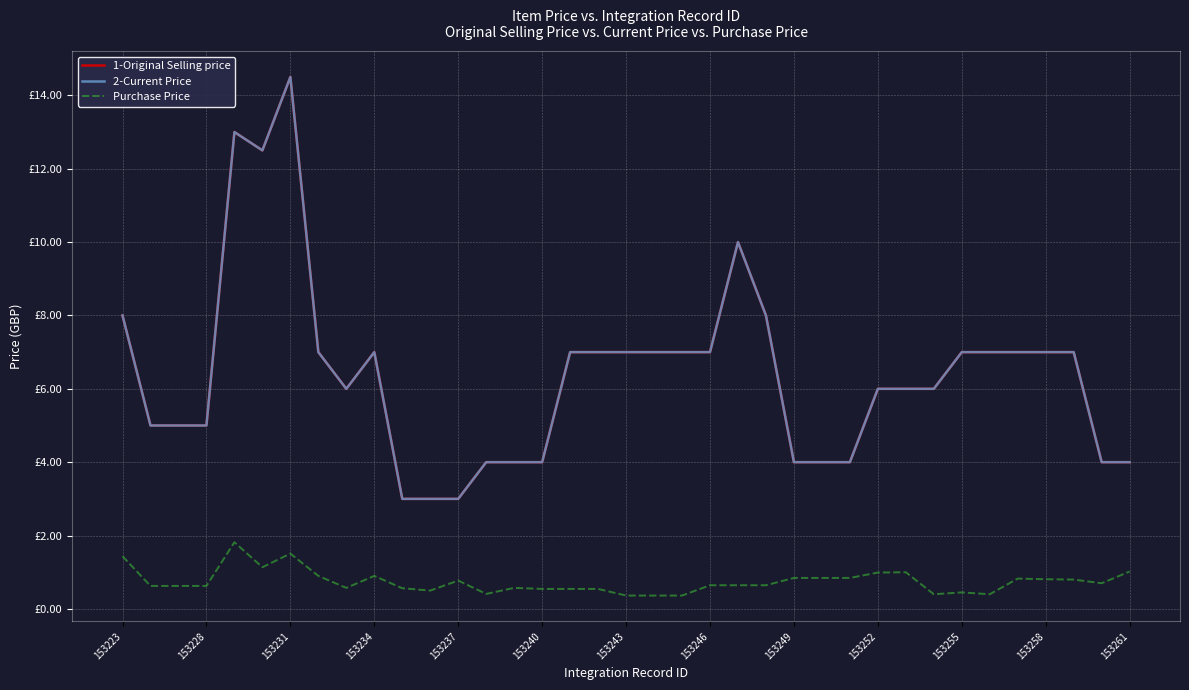

What is the difference between the maximum and second lowest values in the 1-Original Selling price series?

11.5